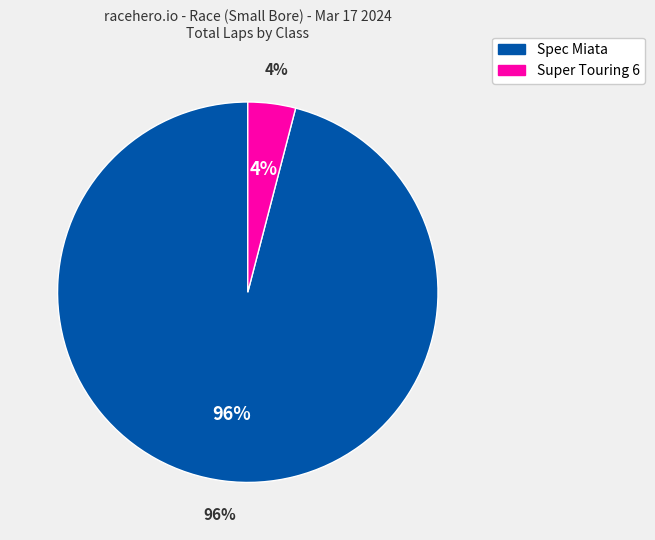

What percentage is NOT represented by 15?

95.6%